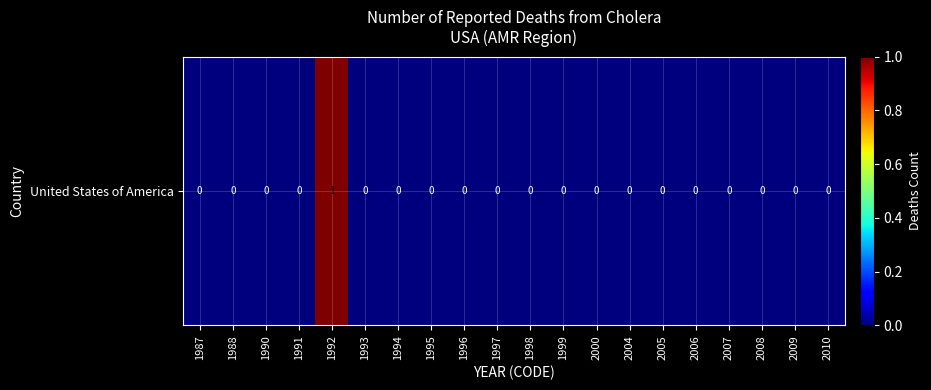

What is the sum of all values?

1